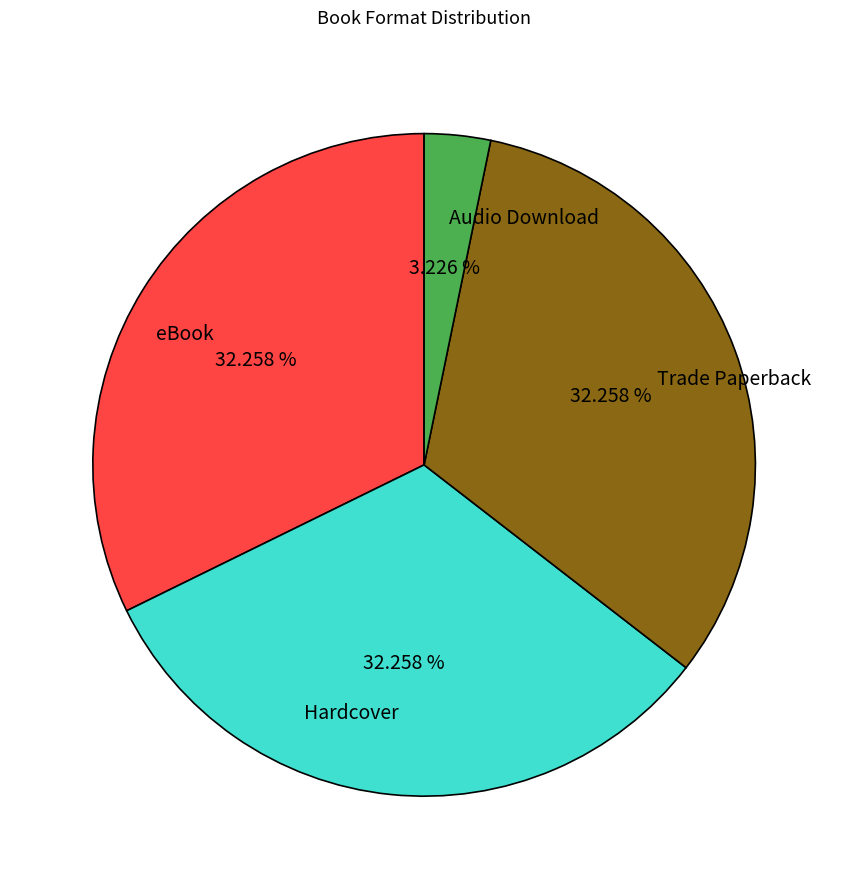

Does Trade Paperback represent more than half of the total?

No